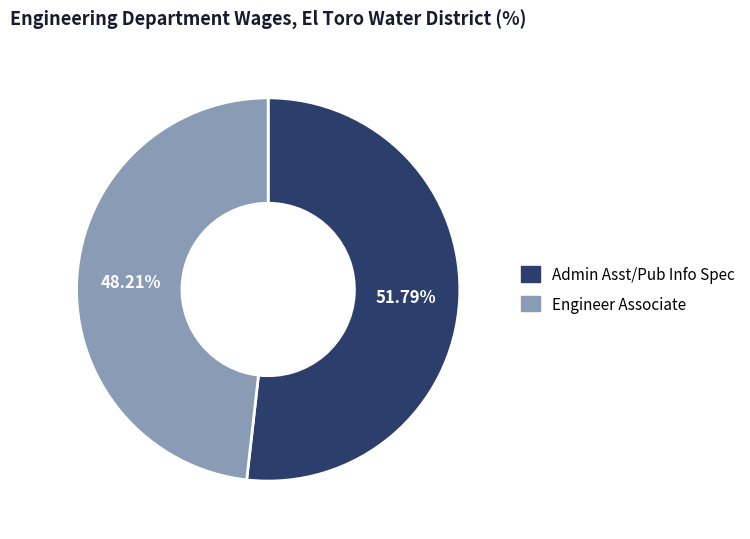

Does Admin Asst/Pub Info Spec account for over 50% of the chart?

Yes